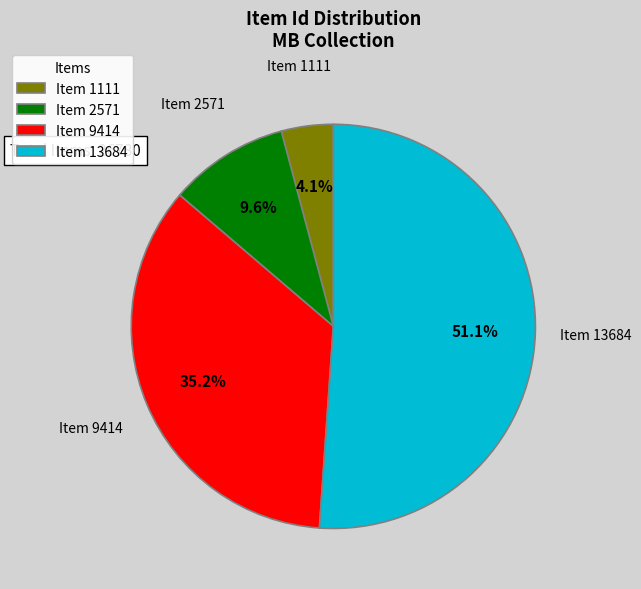

To the nearest percent, what is the combined percentage of Item 1111 and Item 2571?

14%